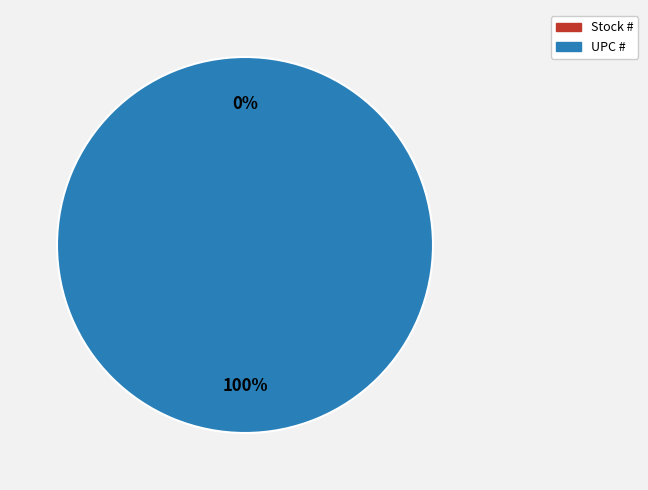

To the nearest percent, what percentage of the pie is UPC #?

100%